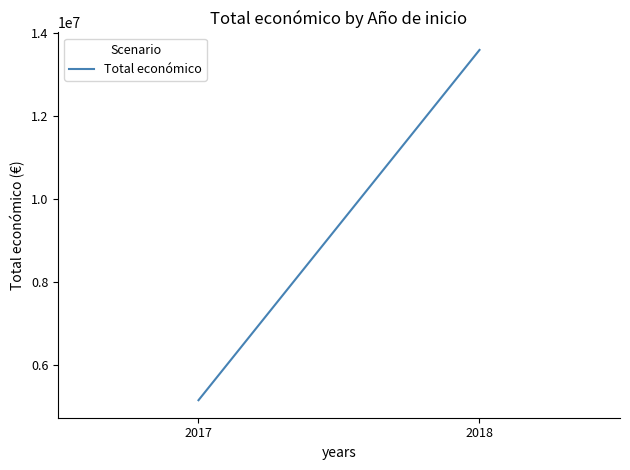

Rank the categories by value from lowest to highest.

2017, 2018